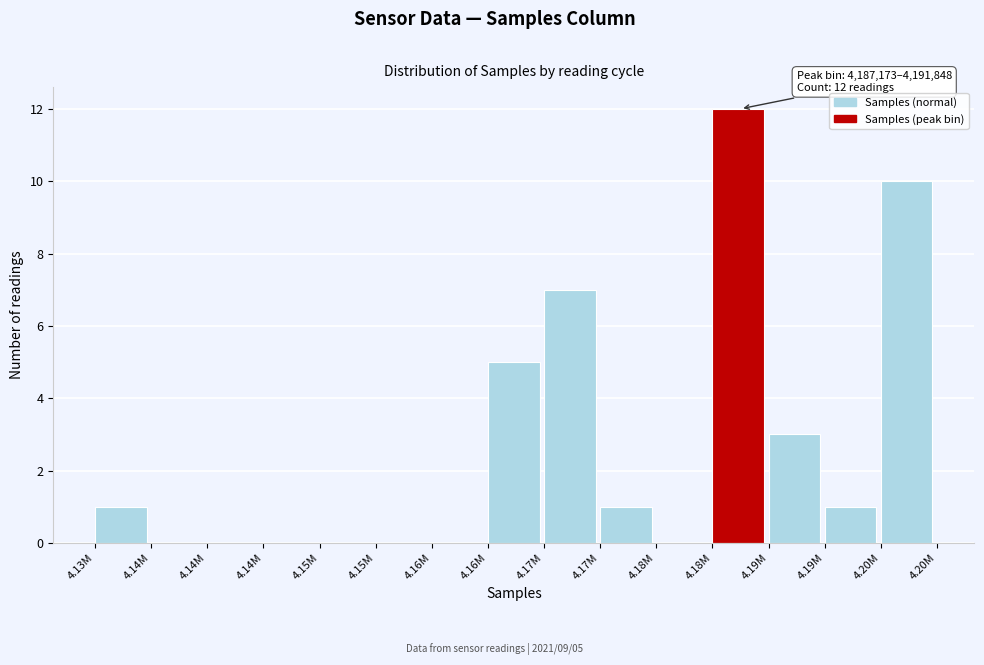

How many categories are shown in the chart?

15